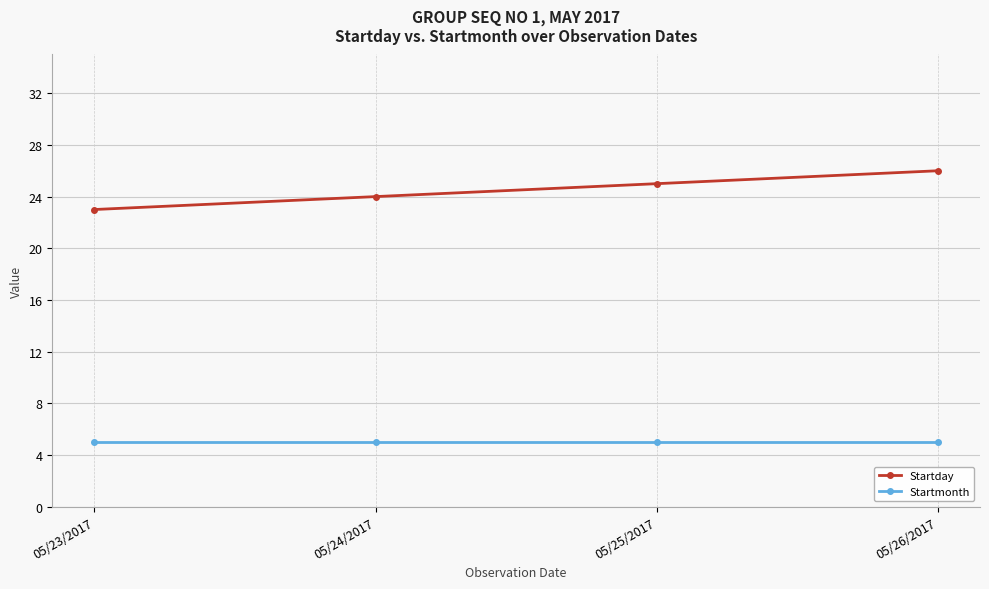

True or false: Startmonth has a value of 5 at 05/24/2017.

True